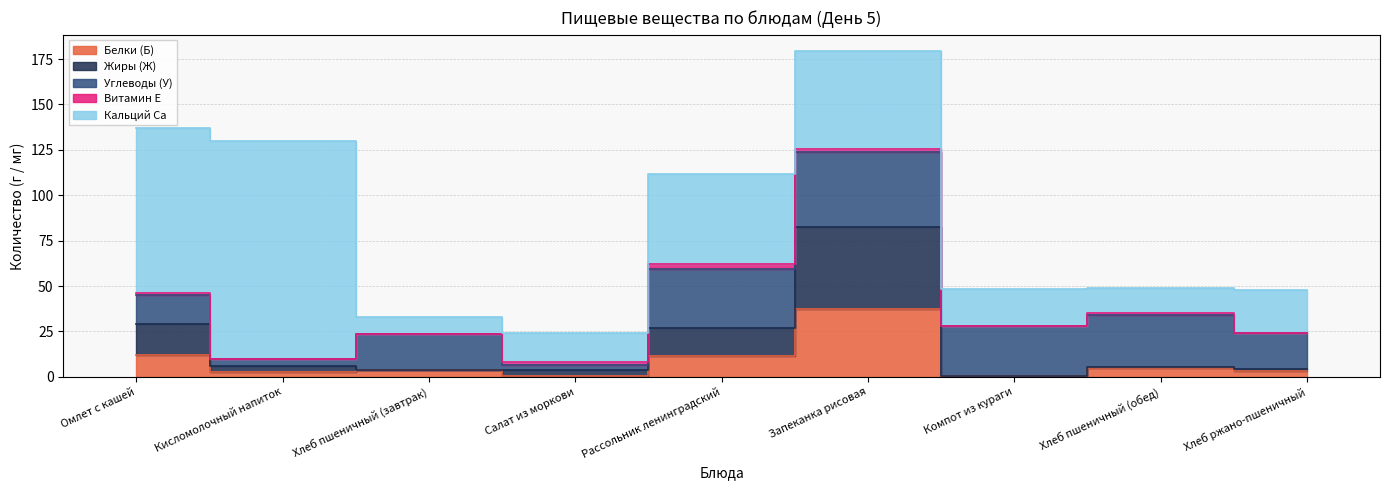

Which series changed the most between Хлеб пшеничный (завтрак) and Хлеб ржано-пшеничный?

Кальций Ca